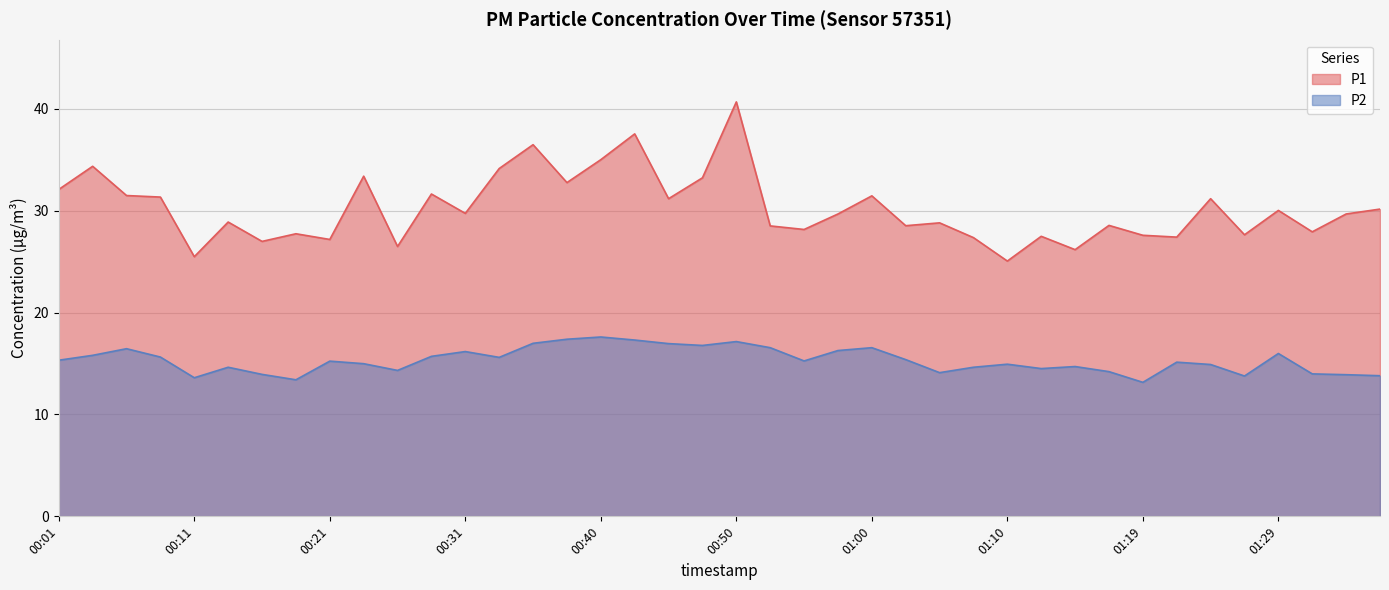

The value of P2 at 01:34 is 13.9. True or false?

True